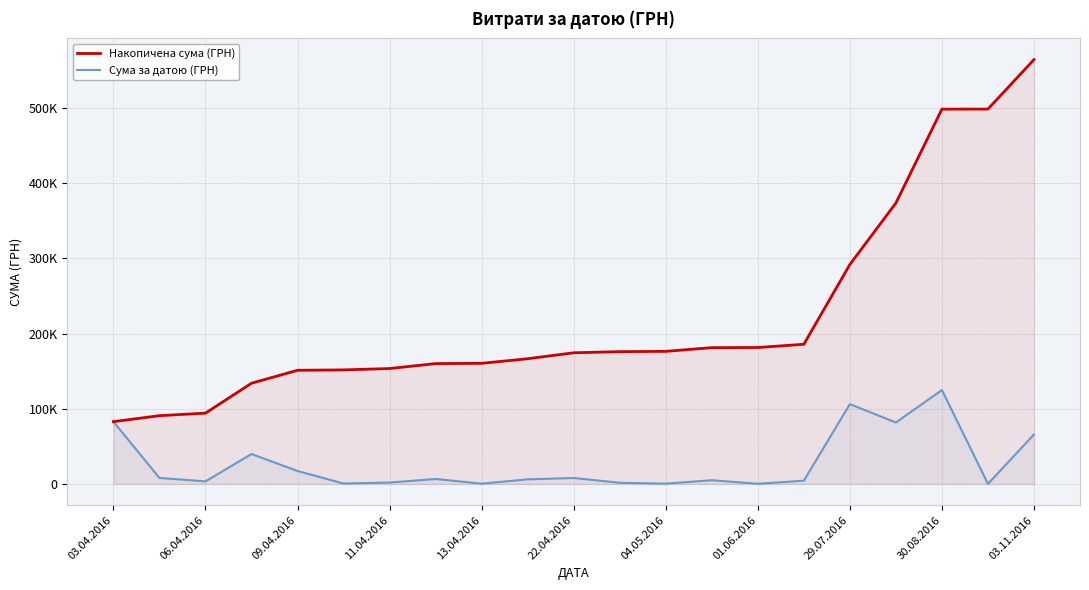

Does the chart display data point markers on the line(s)?

No